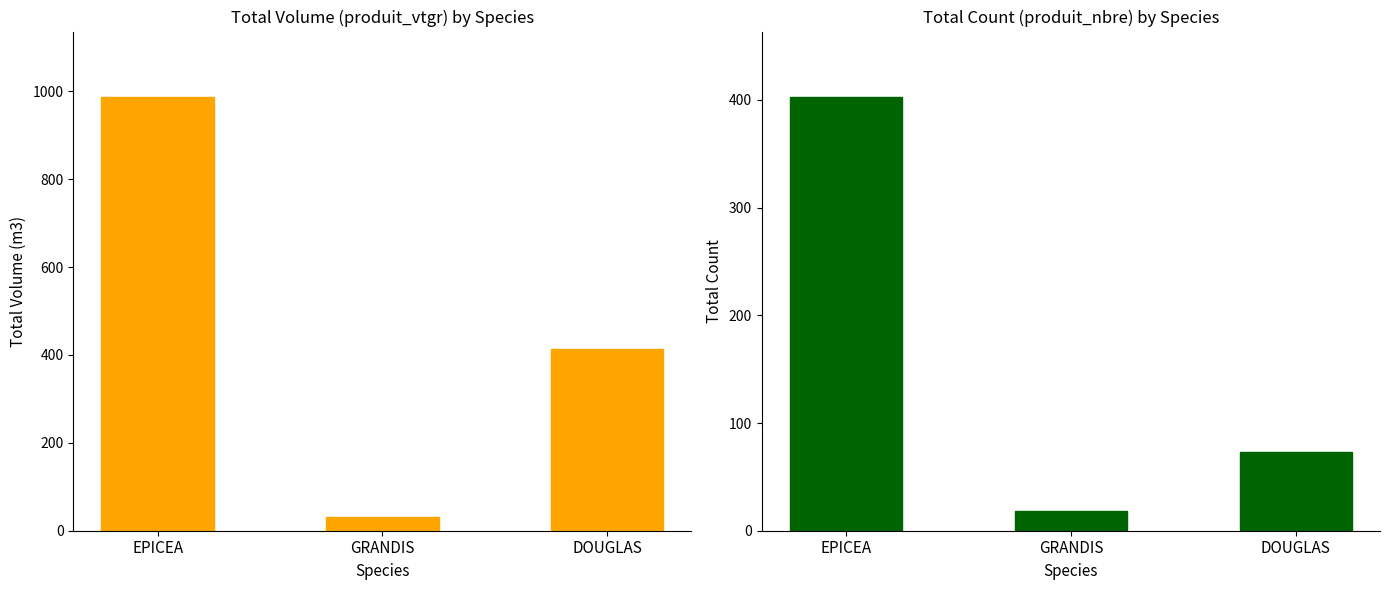

The value of produit_nbre at GRANDIS is 4.4. True or false?

False